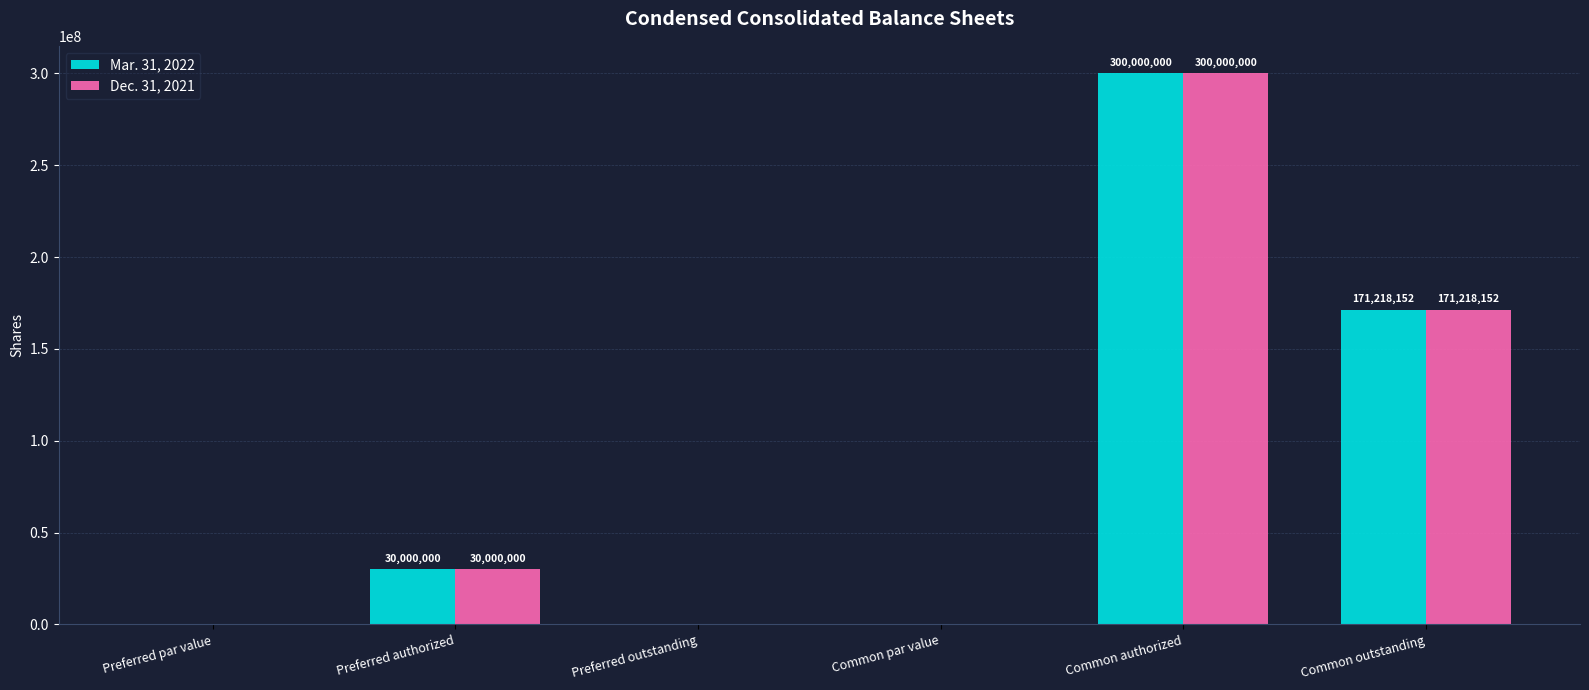

Reading right to left, transcribe all the data shown in this chart.

Mar. 31, 2022: Common outstanding=171218152	Common authorized=300000000	Common par value=0	Preferred outstanding=0	Preferred authorized=30000000	Preferred par value=0
Dec. 31, 2021: Common outstanding=171218152	Common authorized=300000000	Common par value=0	Preferred outstanding=0	Preferred authorized=30000000	Preferred par value=0